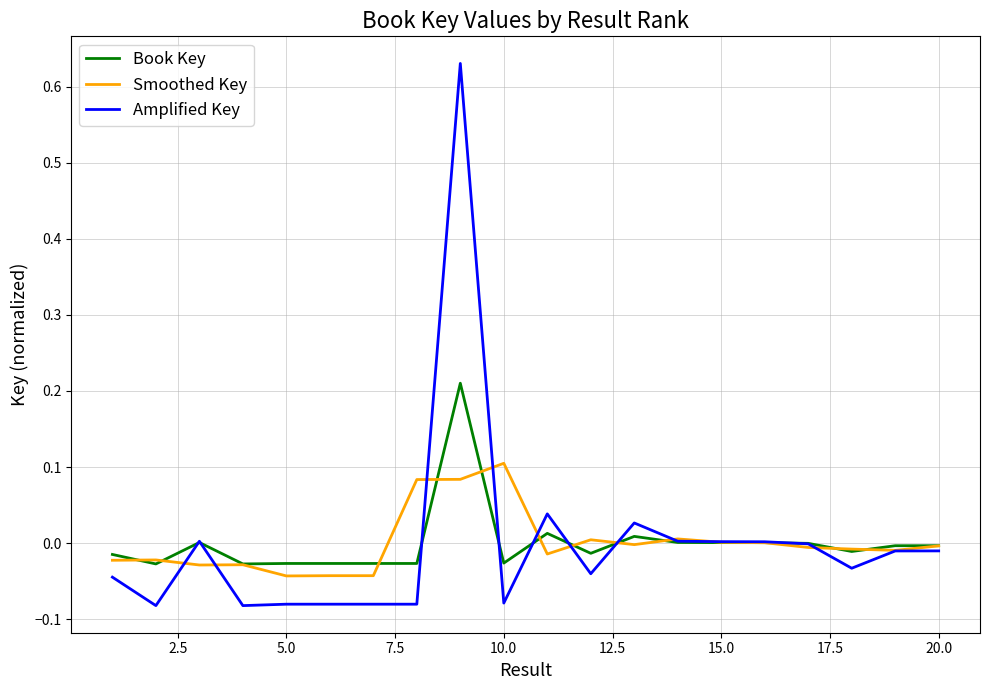

Which series has the widest spread of values?

Amplified Key